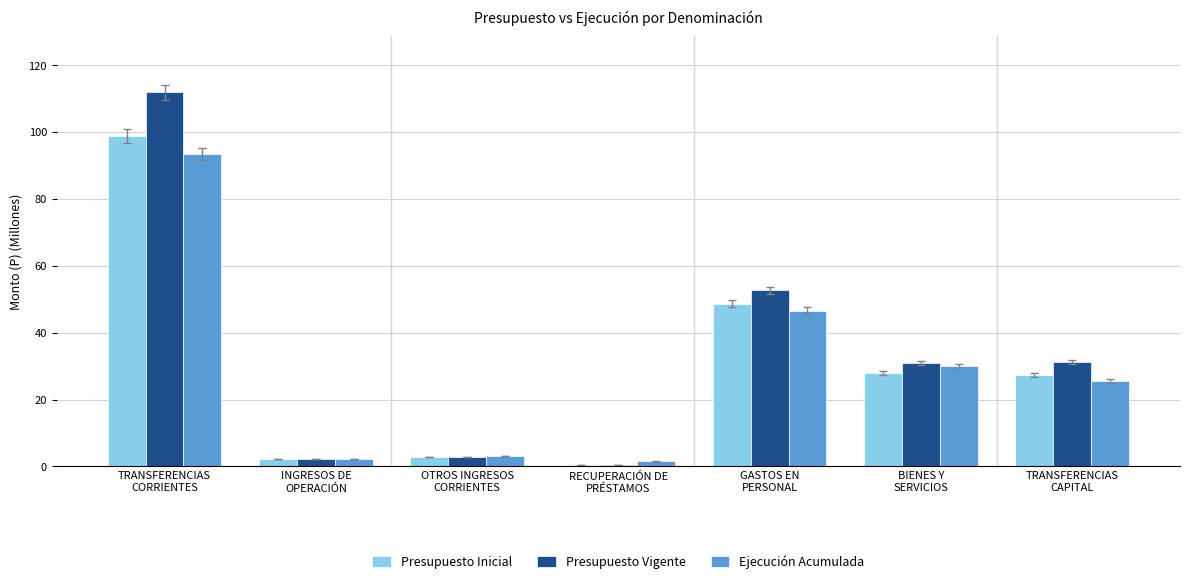

How many bars are there in total?

21